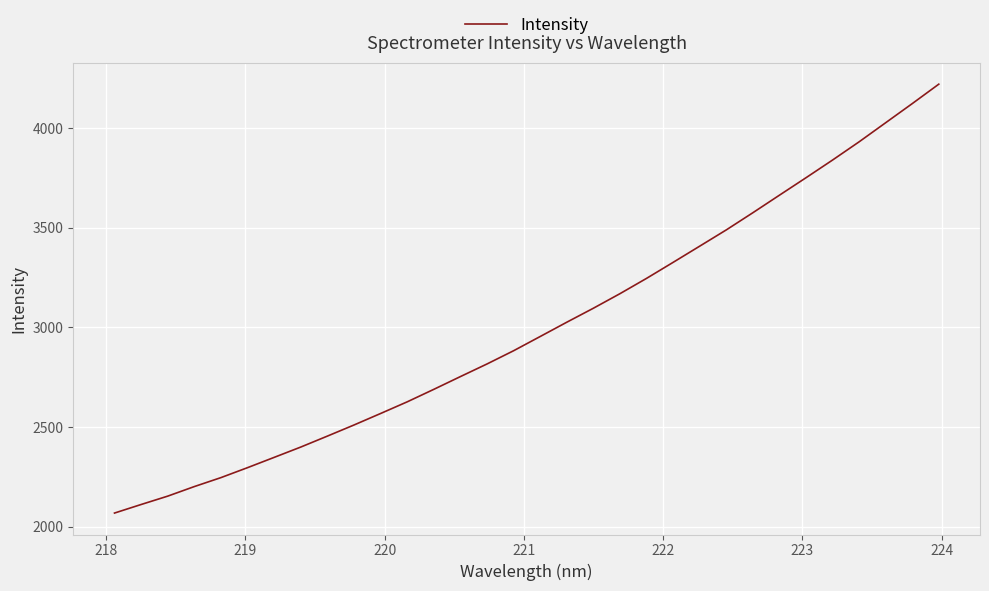

What is the smallest value displayed?

2067.8